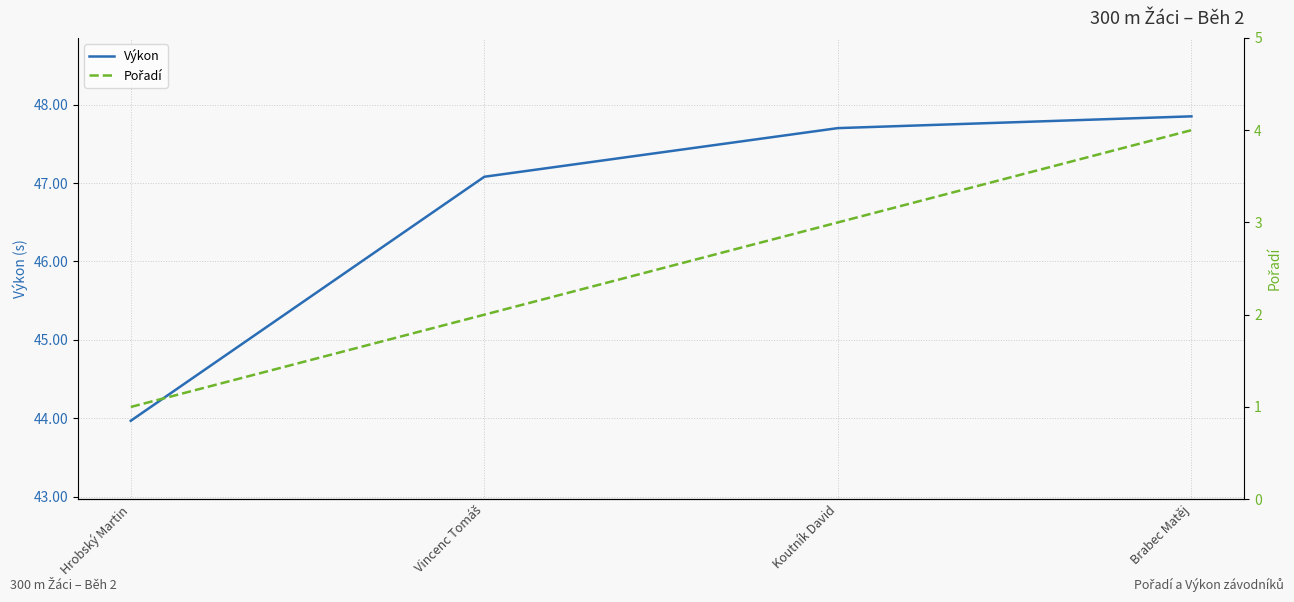

Reading right to left, transcribe all the data shown in this chart.

Výkon: Brabec Matěj=47.9	Koutník David=47.7	Vincenc Tomáš=47.1	Hrobský Martin=44.0
Pořadí: Brabec Matěj=4.0	Koutník David=3.0	Vincenc Tomáš=2.0	Hrobský Martin=1.0